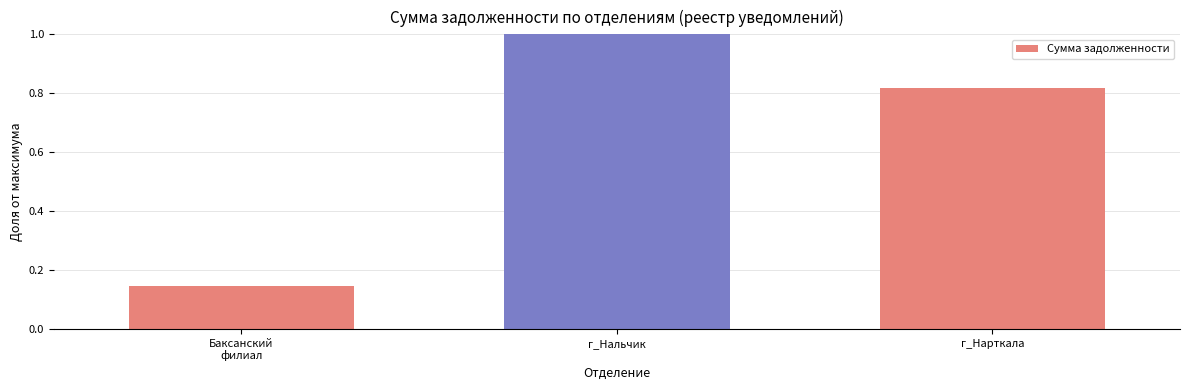

At which category does the chart reach its minimum across all series?

Баксанский
филиал